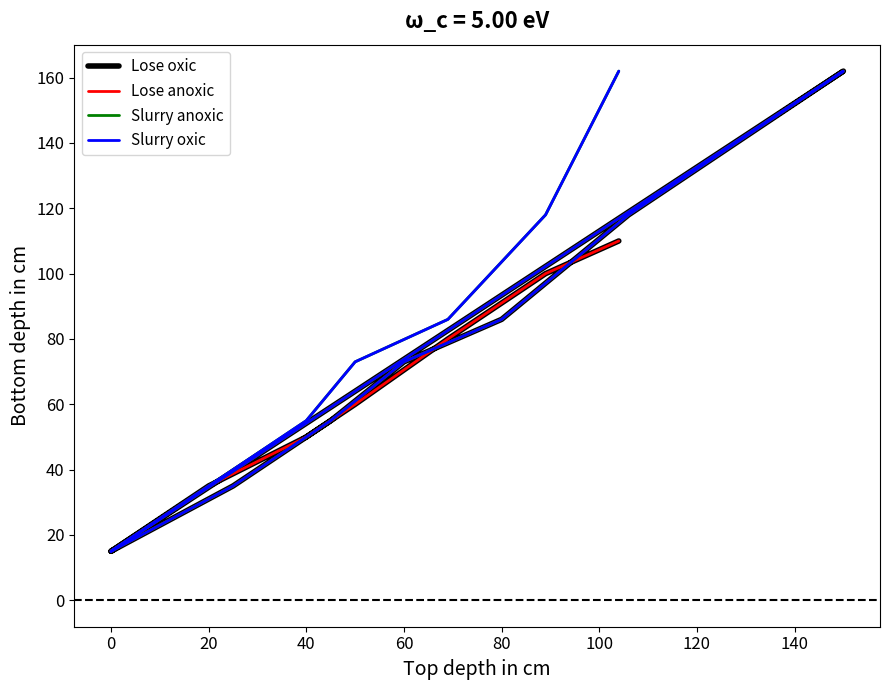

How many lines are shown in the chart?

4